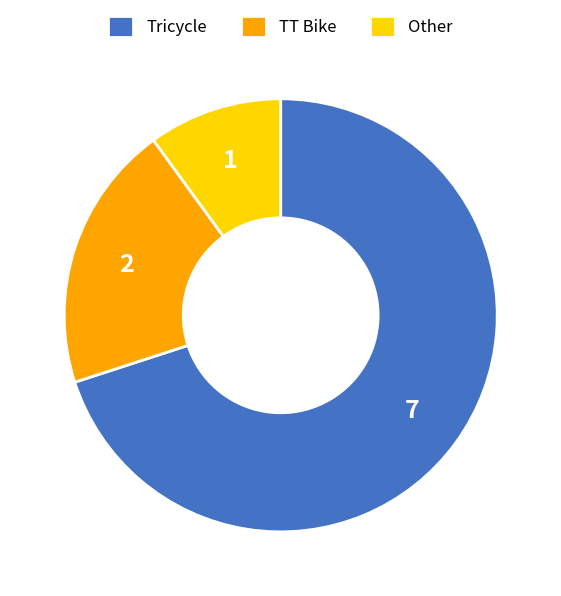

What is the largest slice in the pie chart?

Tricycle